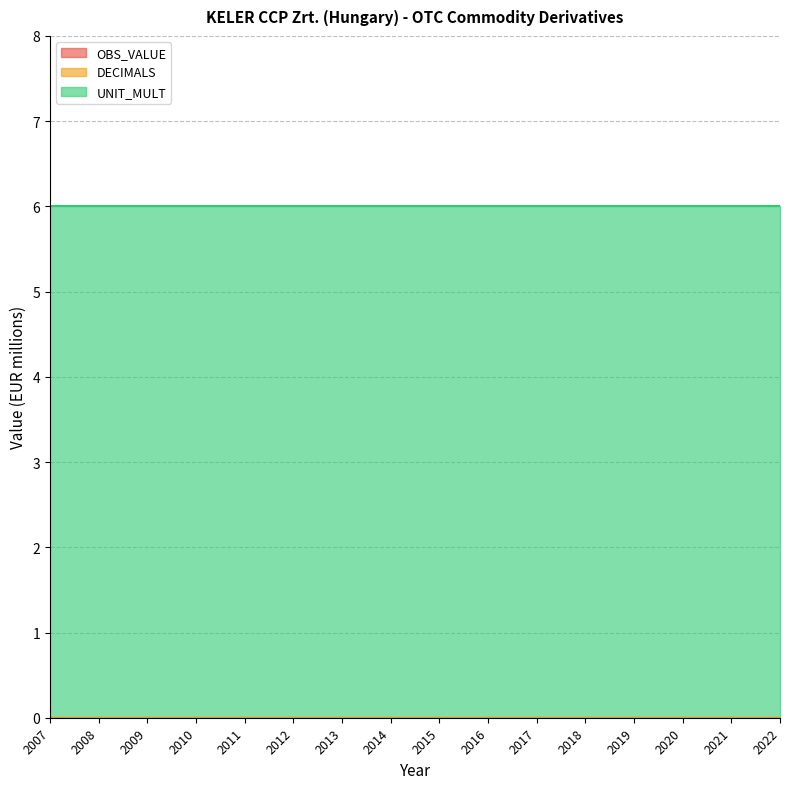

True or false: DECIMALS has more than 2 interior local peaks.

False